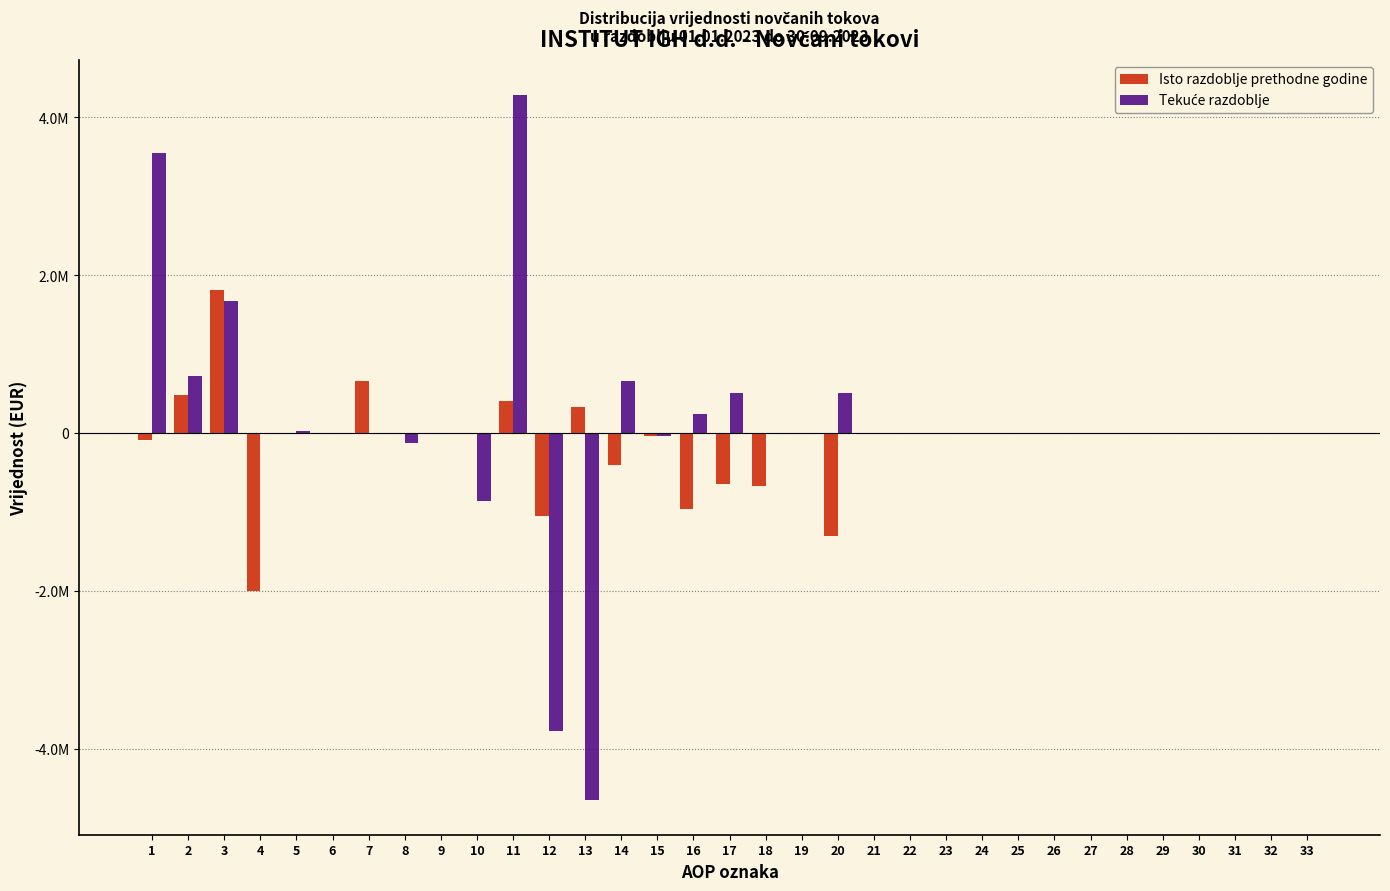

Does the chart contain stacked bars?

No